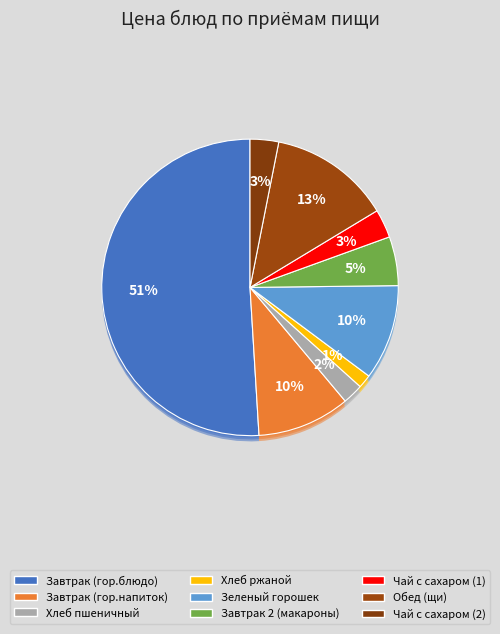

How many slices are in this pie chart?

9